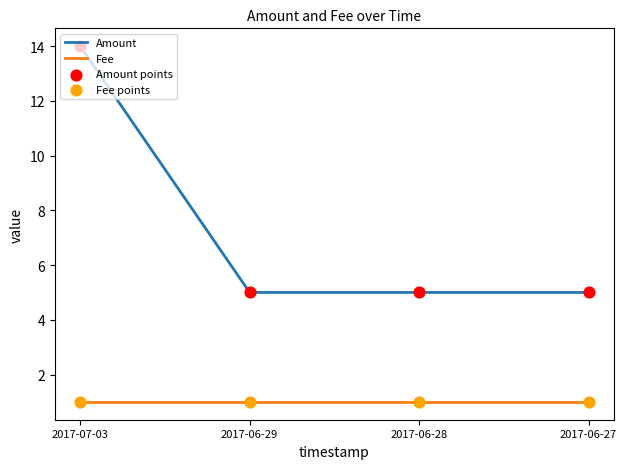

What is the spread (max minus min) of values at 2017-06-27?

4